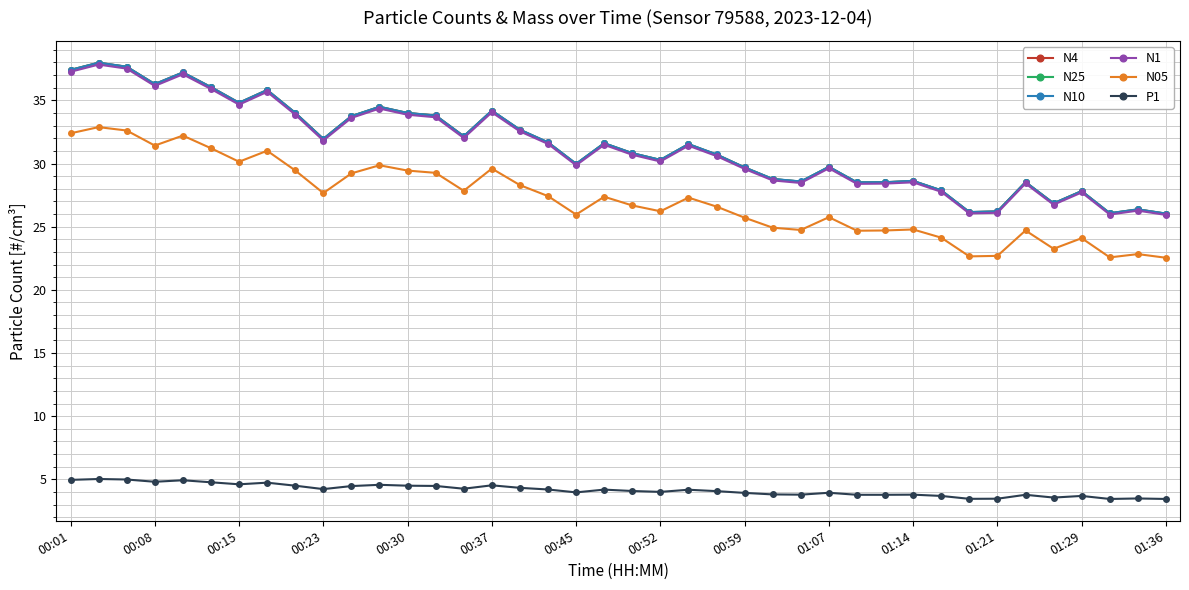

What is the smallest value displayed?

3.5